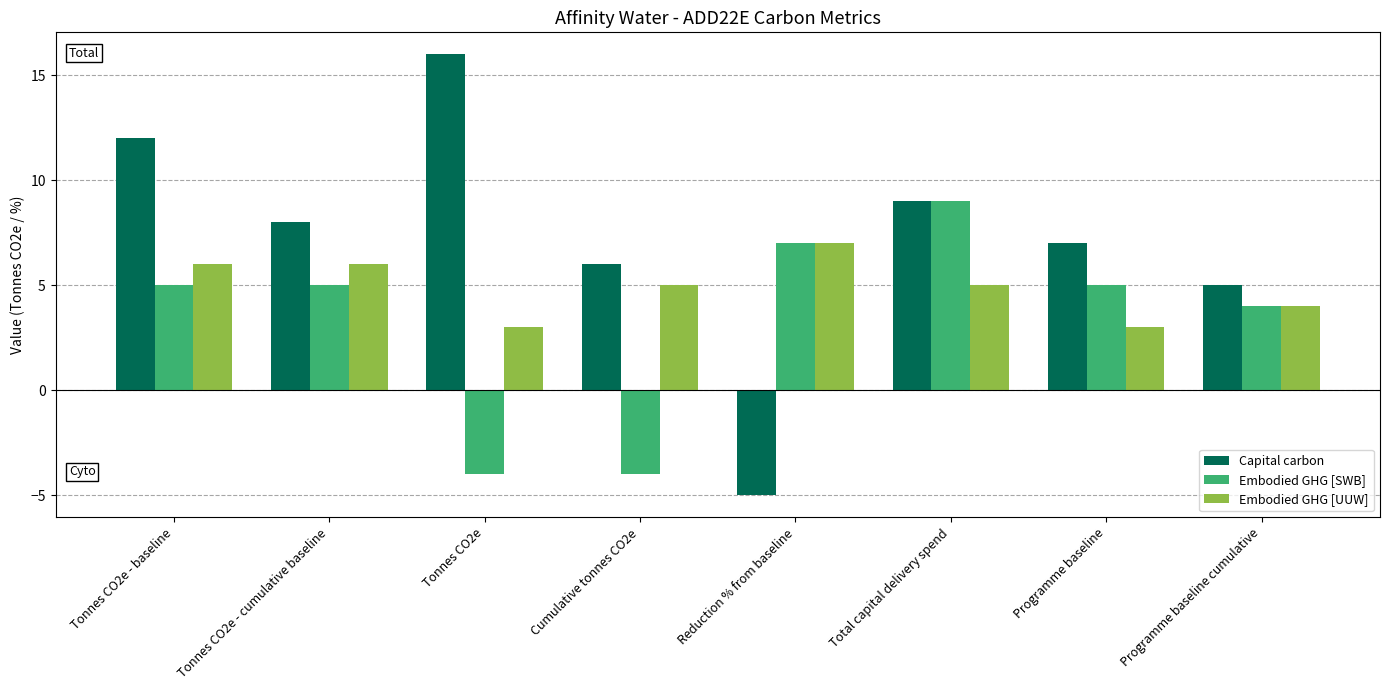

Reading left to right, extract all data points from this chart.

Capital carbon: 12	8	16	6	-5	9	7	5
Embodied GHG [SWB]: 5	5	-4	-4	7	9	5	4
Embodied GHG [UUW]: 6	6	3	5	7	5	3	4